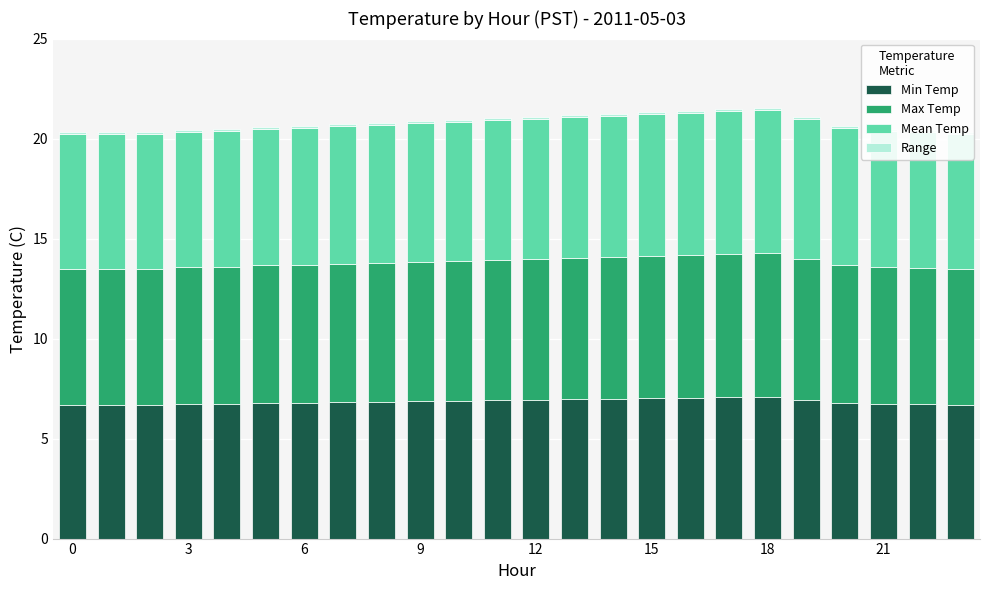

At which category is the sum across all series the highest?

18